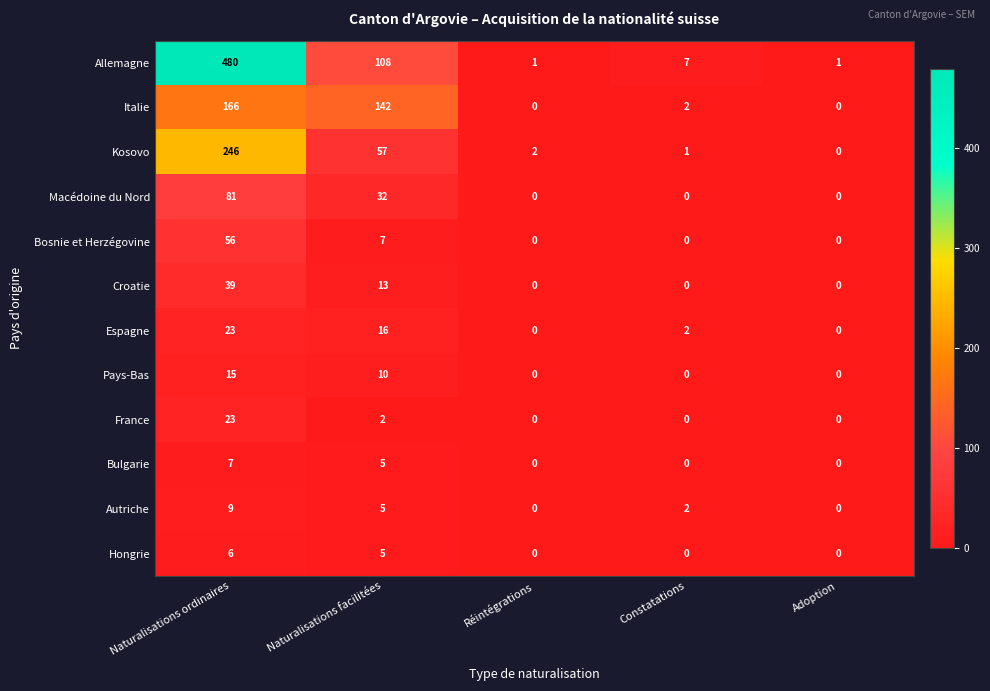

At how many categories does at least one series exceed 60?

2